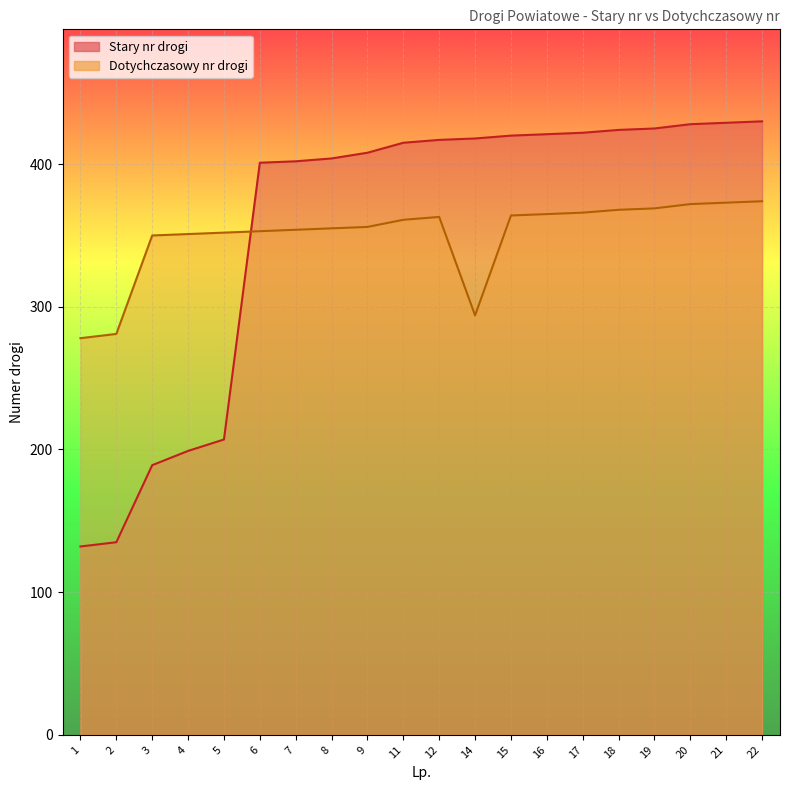

How many series are shown in this chart?

2